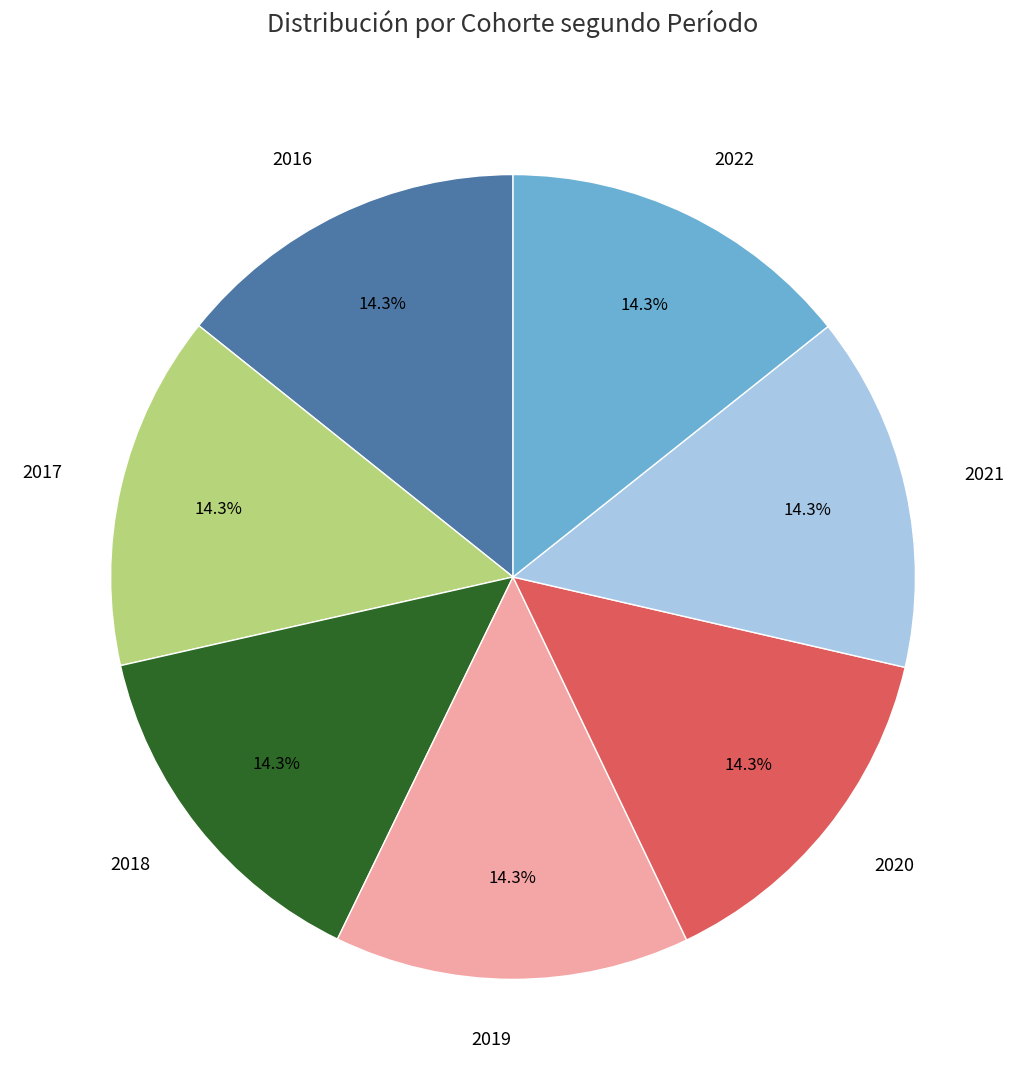

Is 2021 the majority of the pie?

No